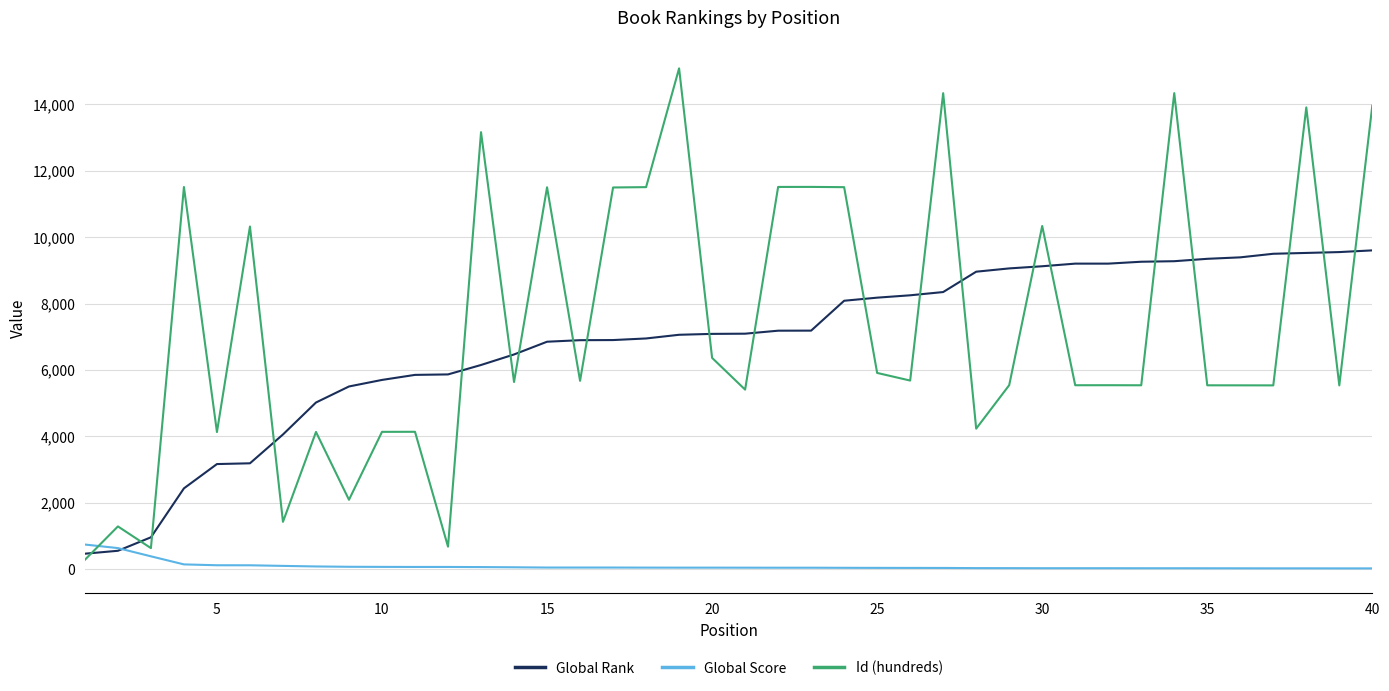

Which series has the largest range (max minus min)?

Id (hundreds)